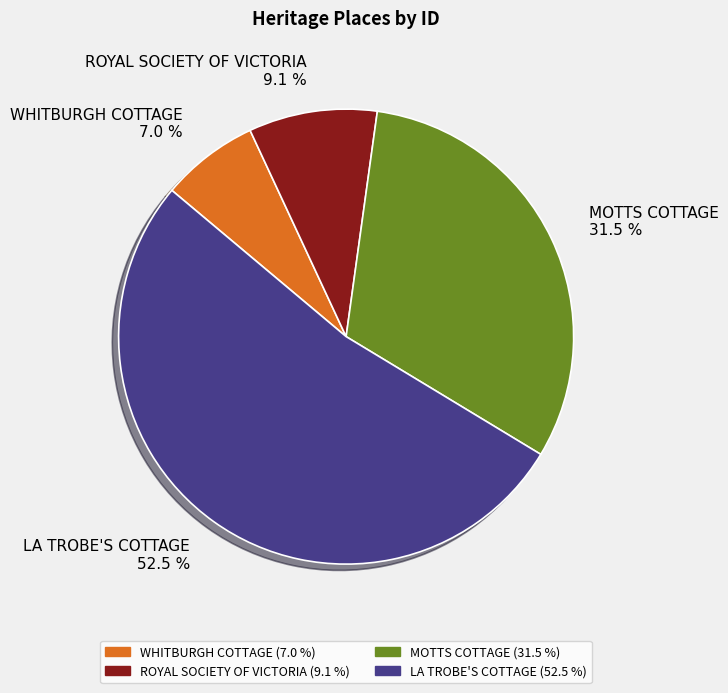

Between WHITBURGH COTTAGE 7.0 % and ROYAL SOCIETY OF VICTORIA 9.1 %, which is larger?

ROYAL SOCIETY OF VICTORIA 9.1 %